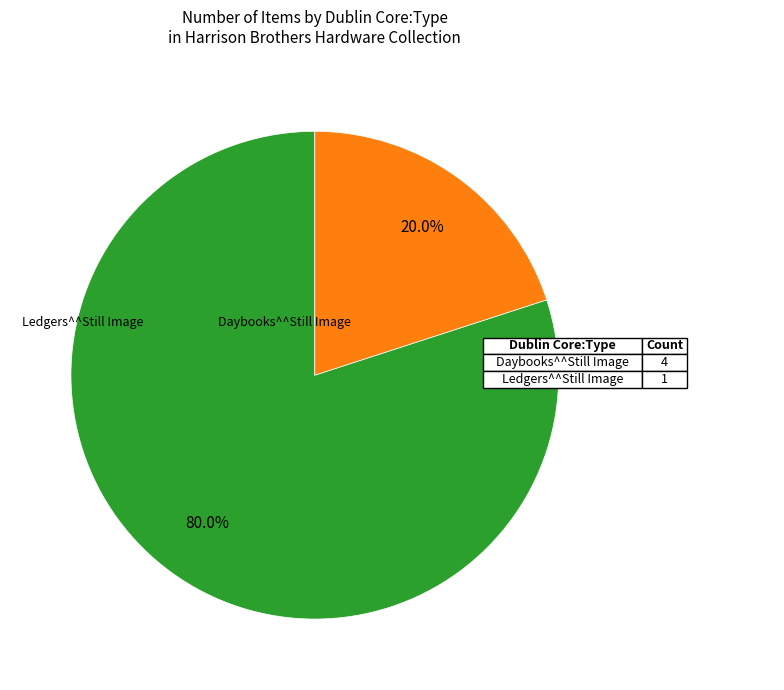

Is there any slice that represents more than half of the pie?

Yes